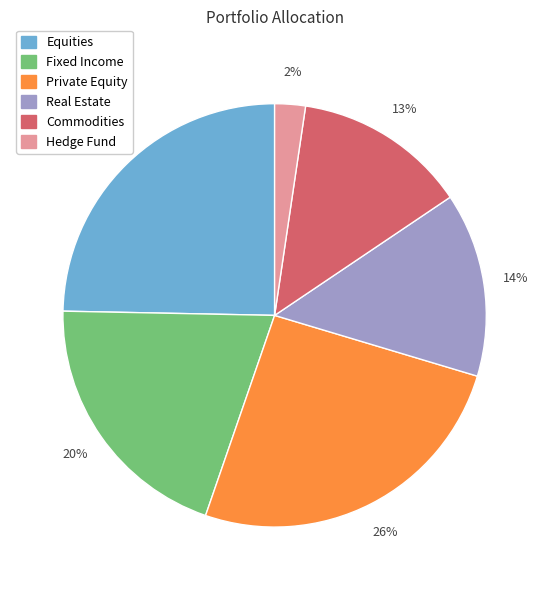

True or false: Fixed Income accounts for 33% of the total.

False